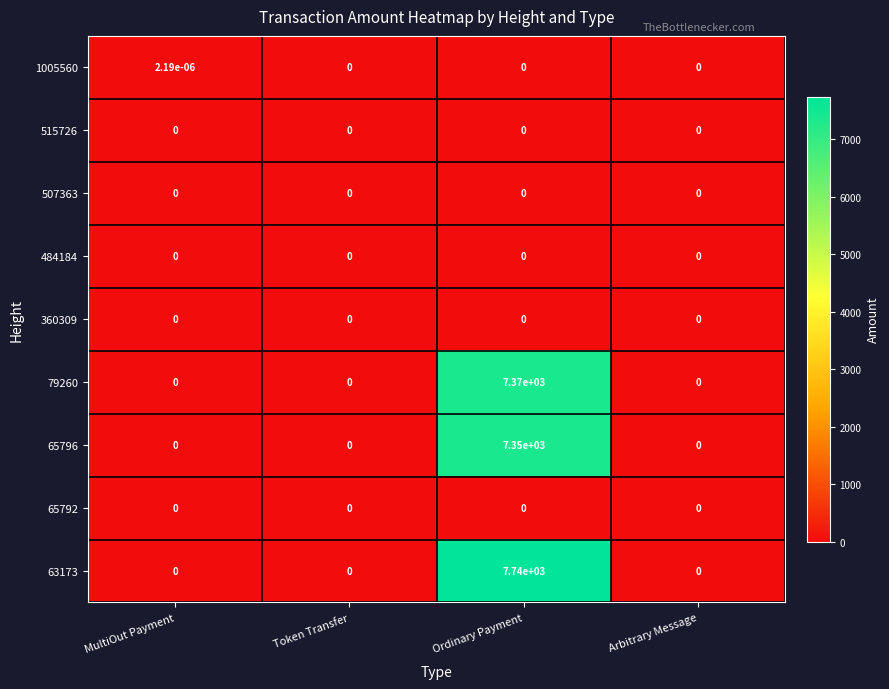

Which series has the largest range (max minus min)?

63173